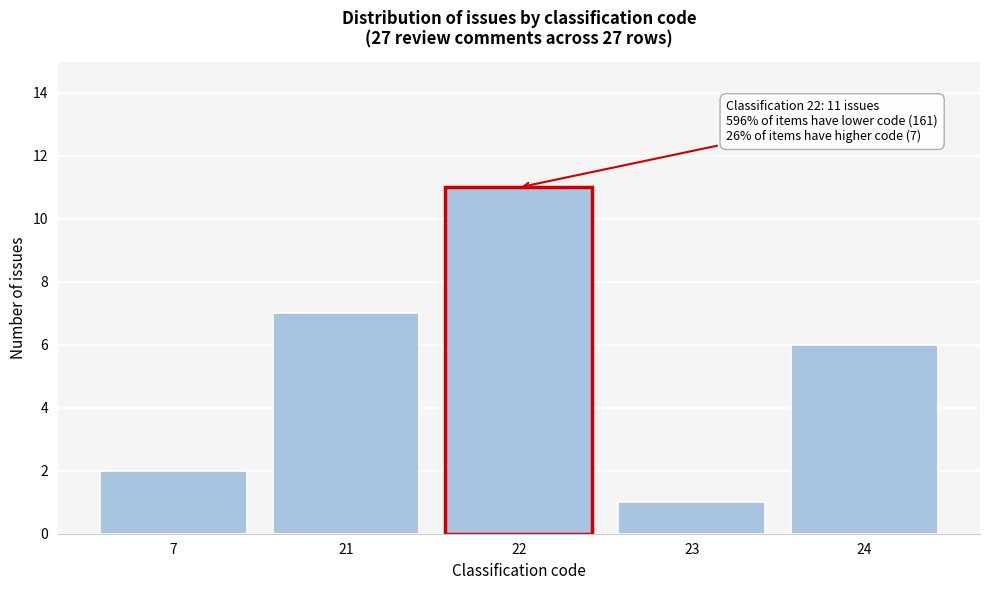

Reading left to right, extract all data points from this chart.

2	7	11	1	6